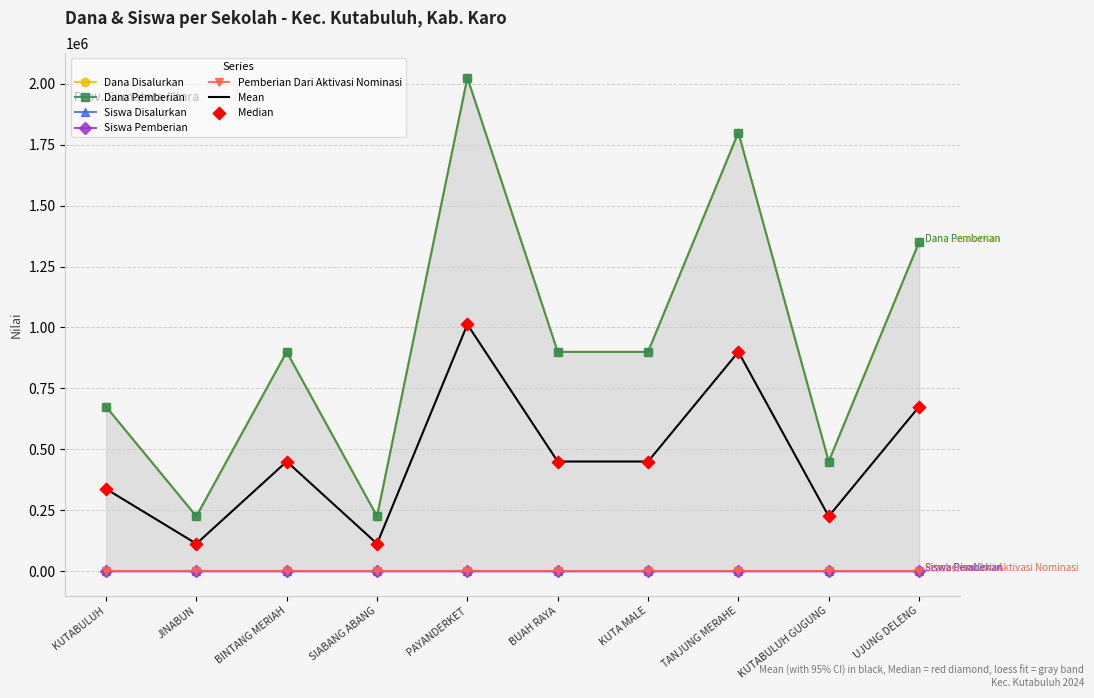

Which series has the largest total across all categories?

Dana Disalurkan